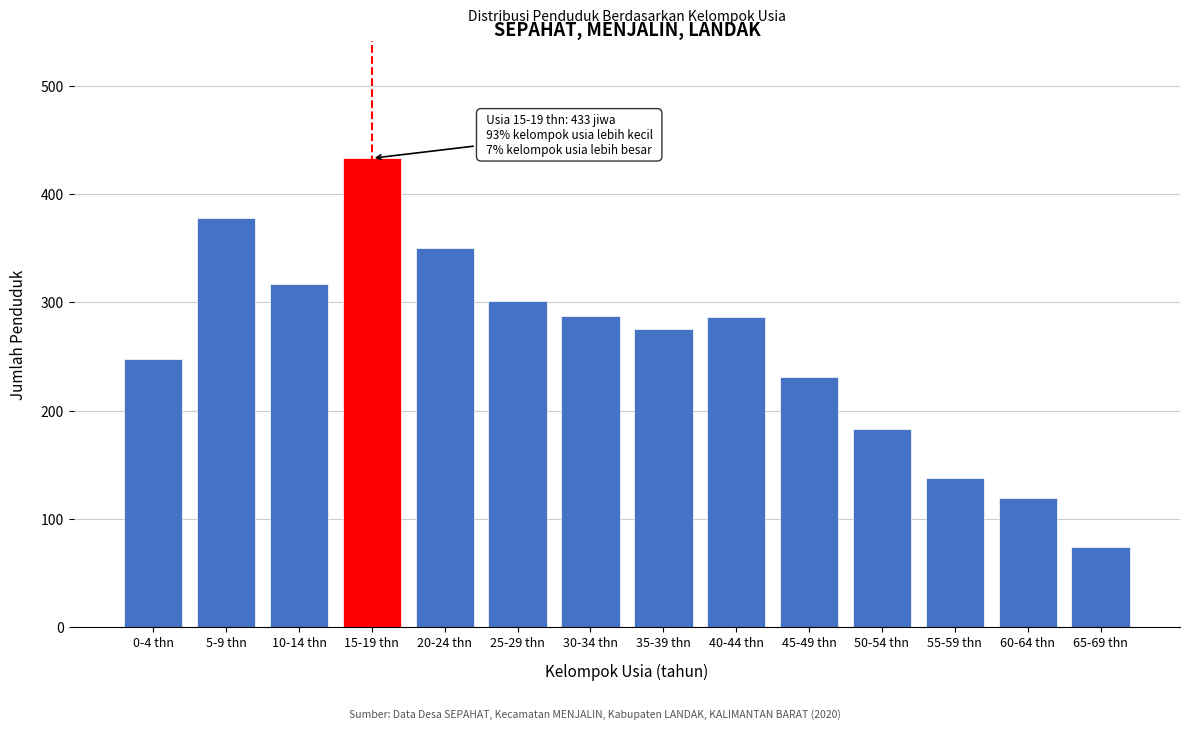

What value does the data have at 20-24 thn?

350